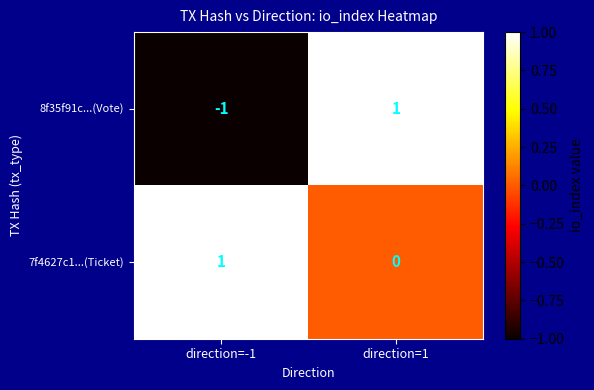

Rank the series by their average value, from highest to lowest.

7f4627c1...(Ticket), 8f35f91c...(Vote)